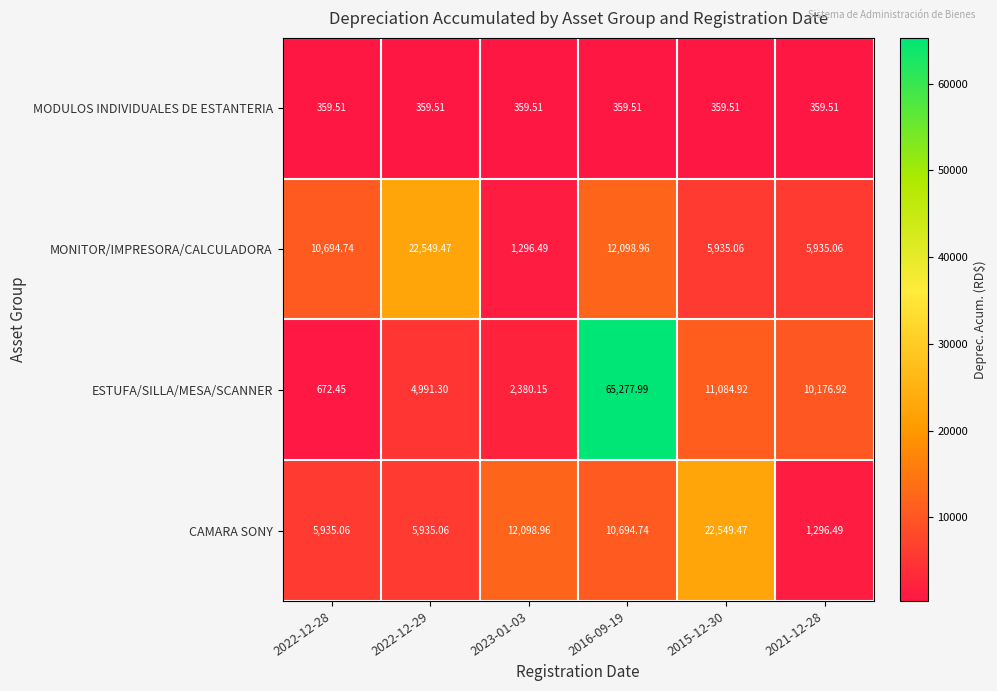

Rank the series at 2015-12-30 from highest to lowest value.

CAMARA SONY, ESTUFA/SILLA/MESA/SCANNER, MONITOR/IMPRESORA/CALCULADORA, MODULOS INDIVIDUALES DE ESTANTERIA